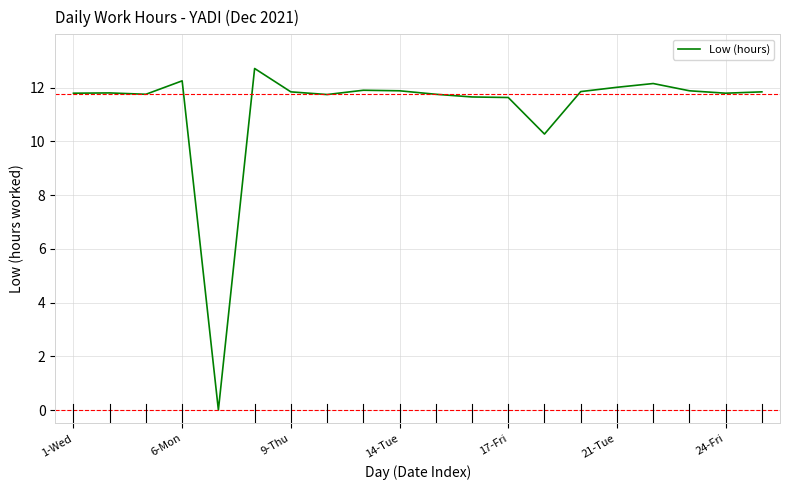

What is the difference between the maximum and minimum values?

12.7